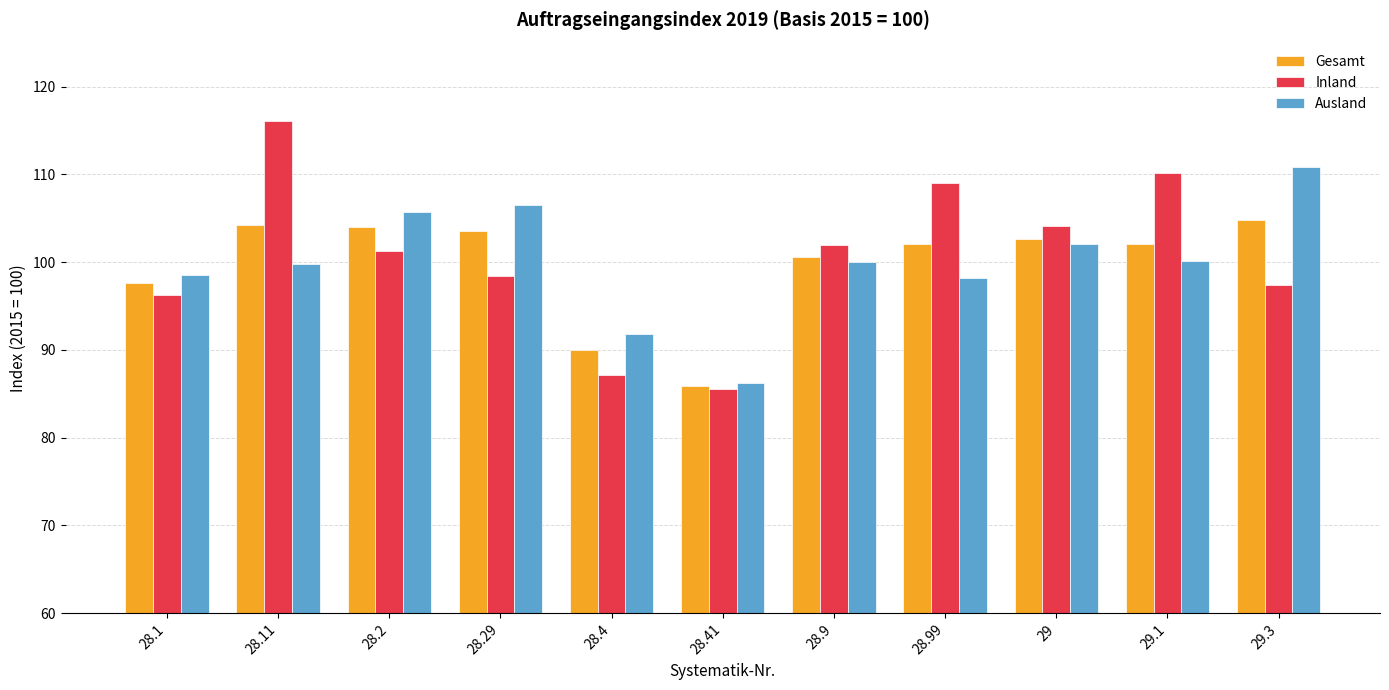

What is the difference between the highest and lowest values at 28.99?

10.8